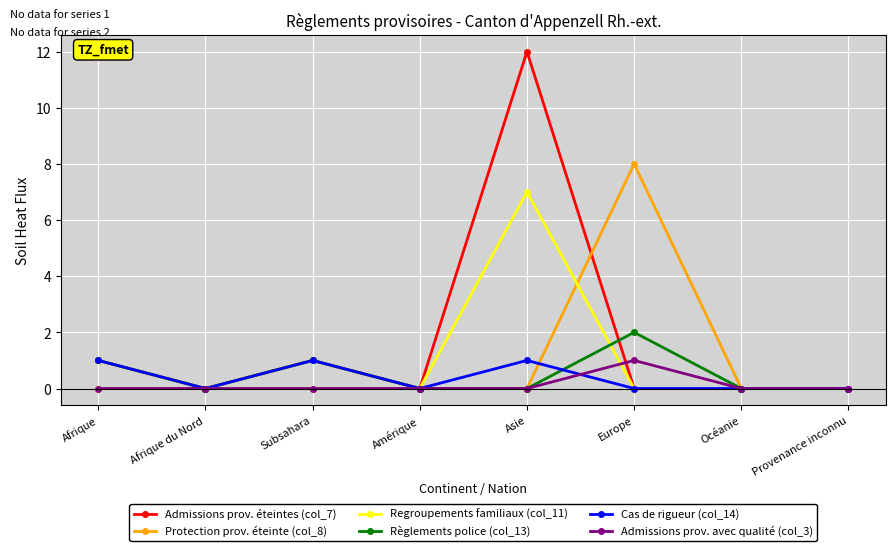

Is the value of Cas de rigueur (col_14) at Asie greater than the value of Protection prov. éteinte (col_8) at Amérique?

Yes